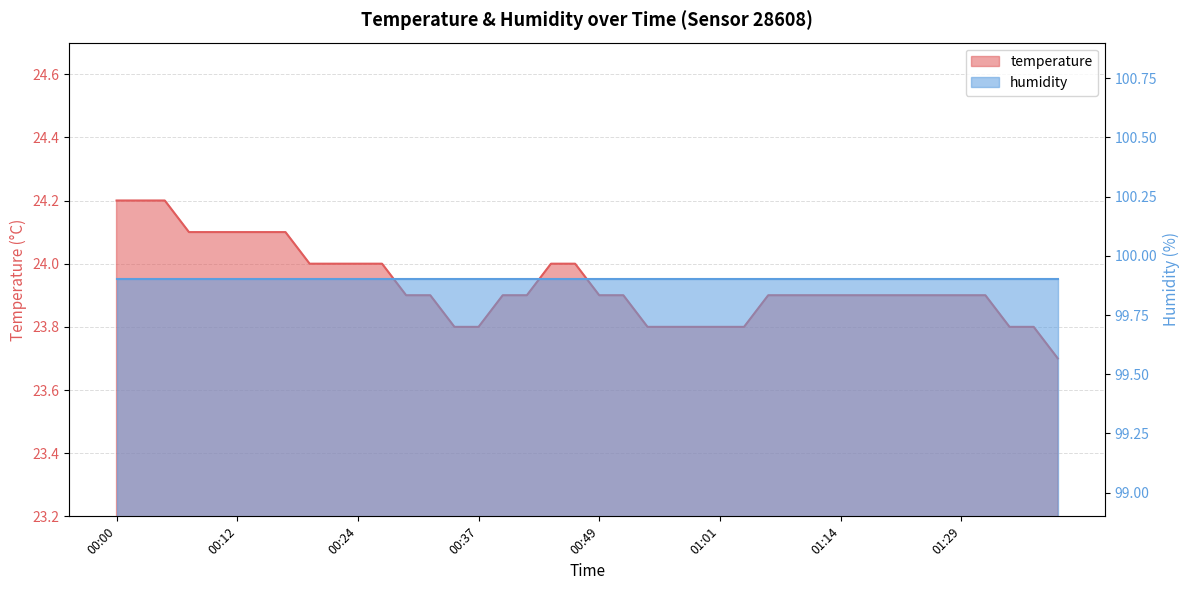

Reading left to right, transcribe all the data shown in this chart.

24.2	24.2	24.2	24.1	24.1	24.1	24.1	24.1	24.0	24.0	24.0	24.0	23.9	23.9	23.8	23.8	23.9	23.9	24.0	24.0	23.9	23.9	23.8	23.8	23.8	23.8	23.8	23.9	23.9	23.9	23.9	23.9	23.9	23.9	23.9	23.9	23.9	23.8	23.8	23.7